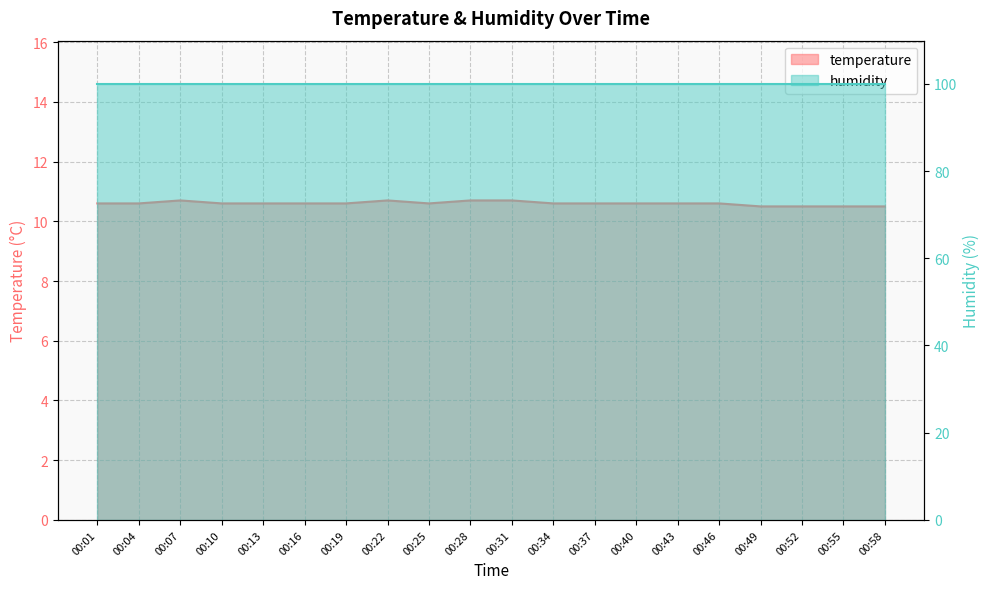

True or false: the data has more than 0 interior local peaks.

True